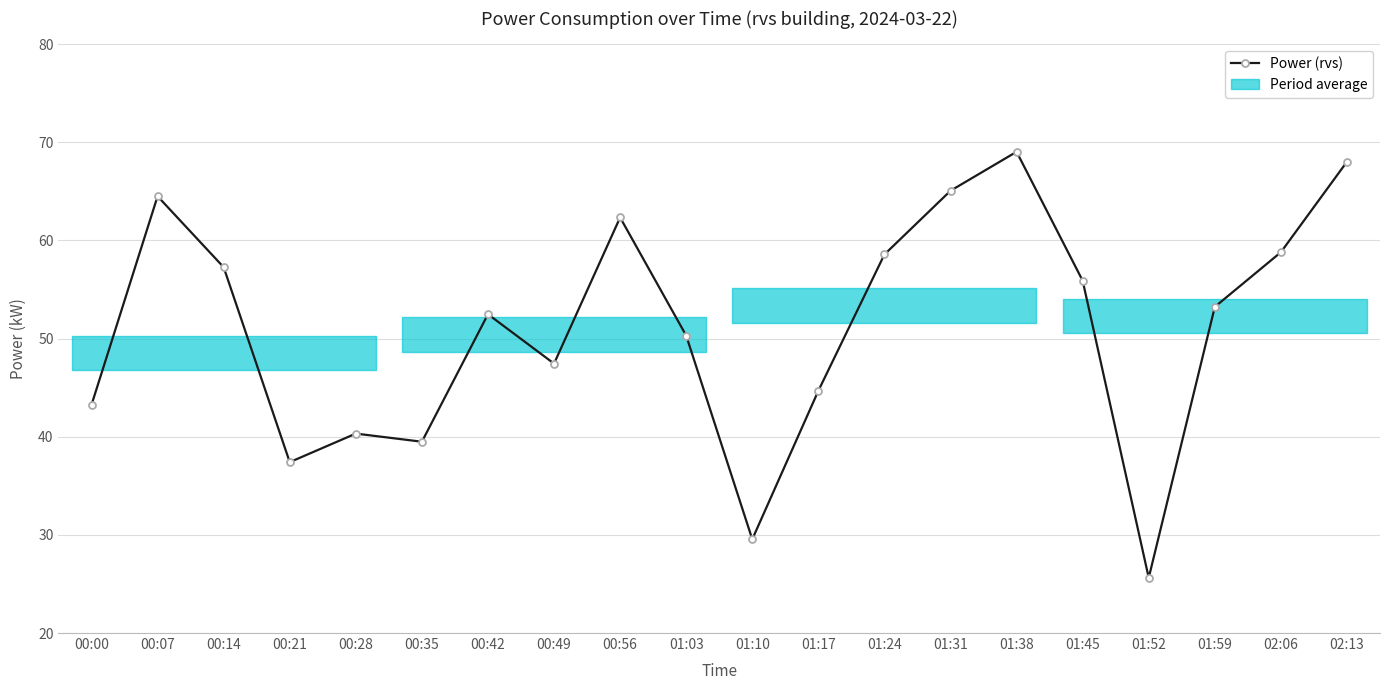

What is the minimum value shown in the chart?

25.6